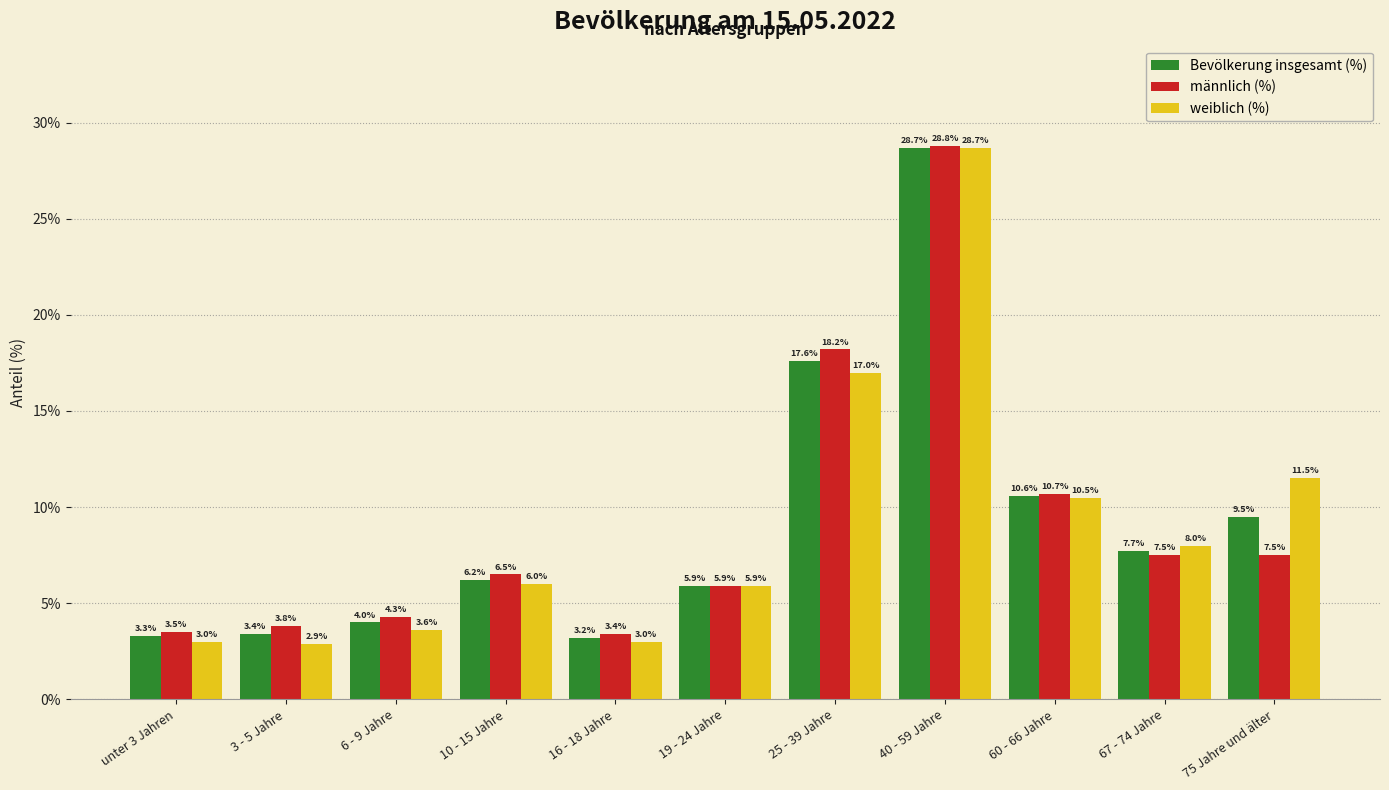

At which category is the sum across all series the highest?

40 - 59 Jahre